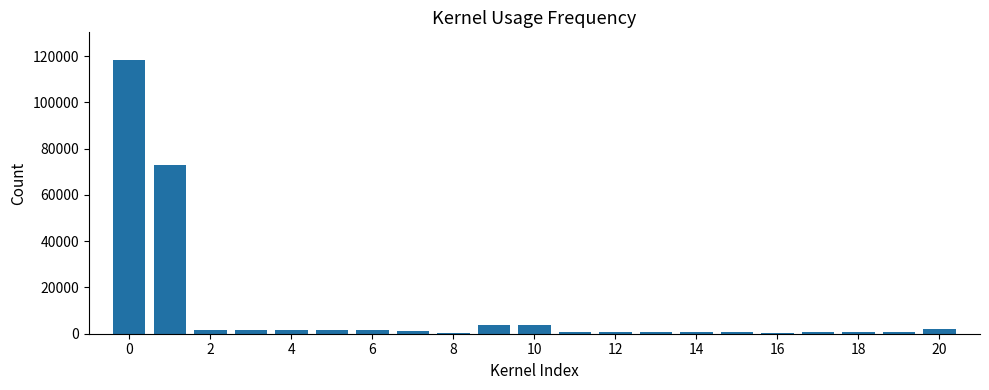

Are the bars grouped side by side (vs. stacked)?

No